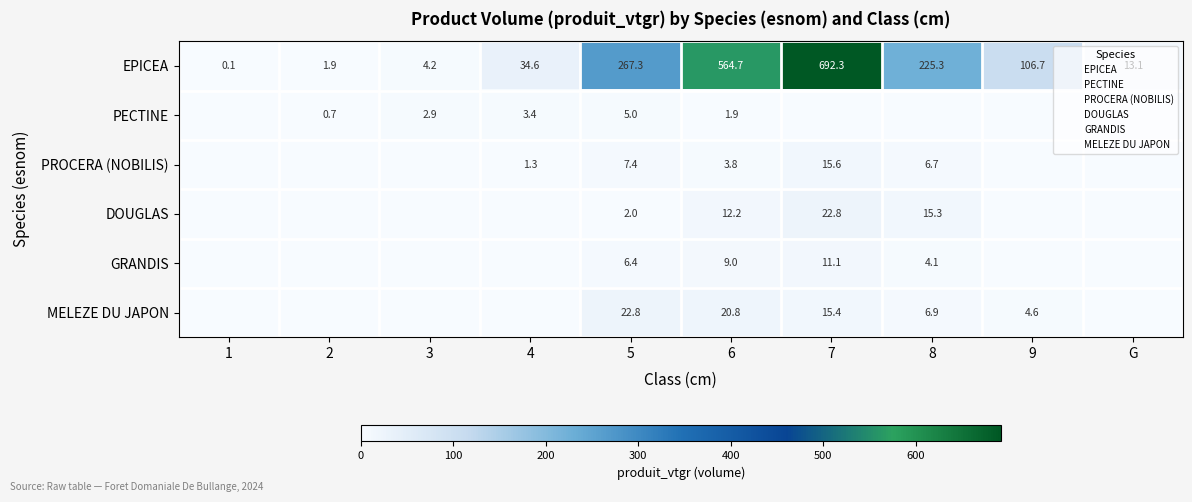

What is the difference between the maximum and minimum values in the GRANDIS series?

11.1